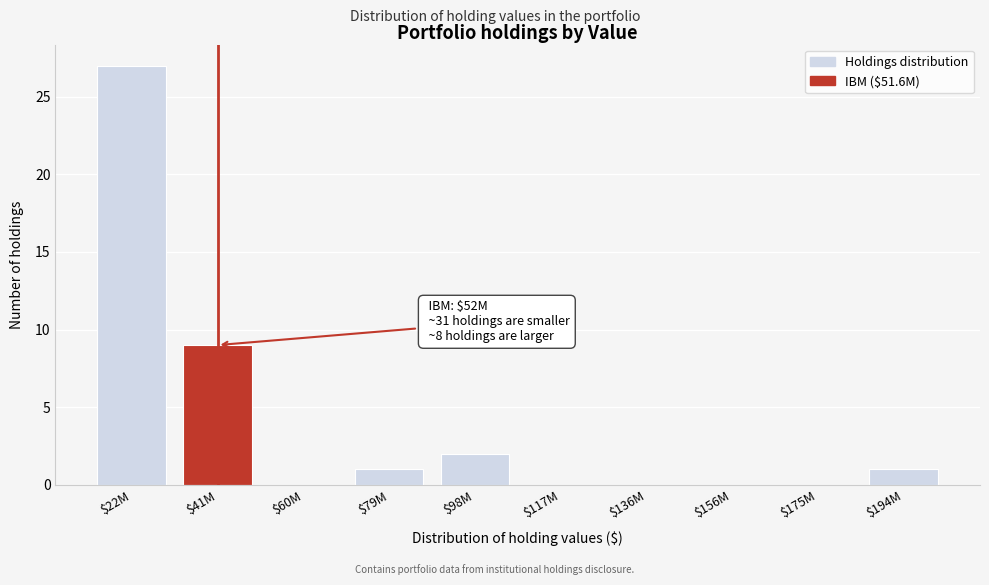

Where is the data nearest to the value 13?

$41M